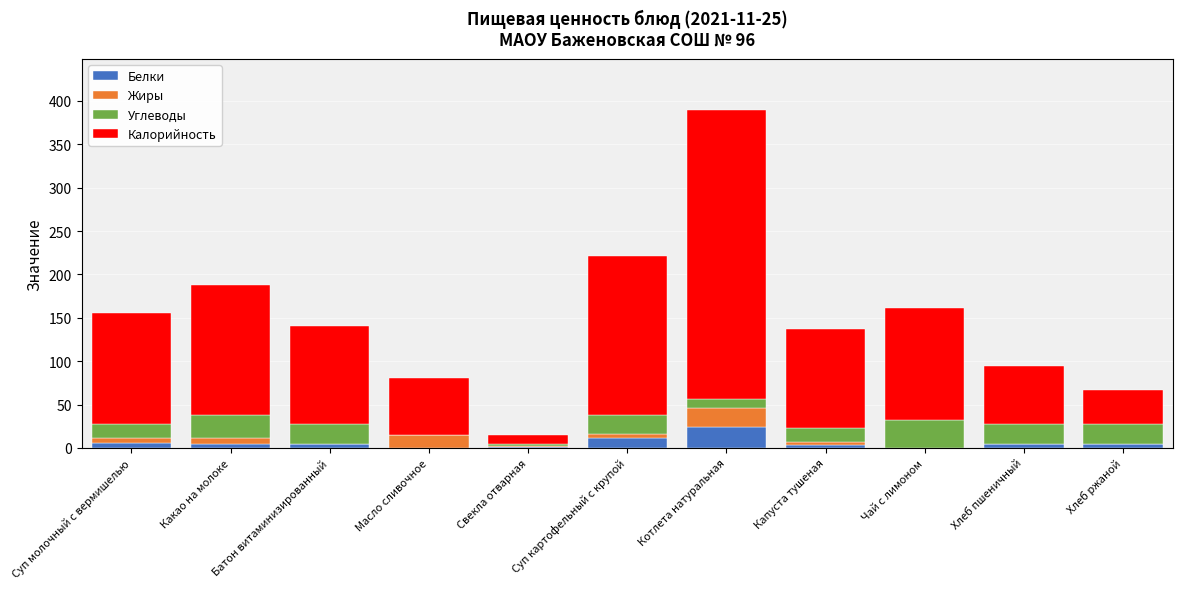

What is the total value across all series at Масло сливочное?

81